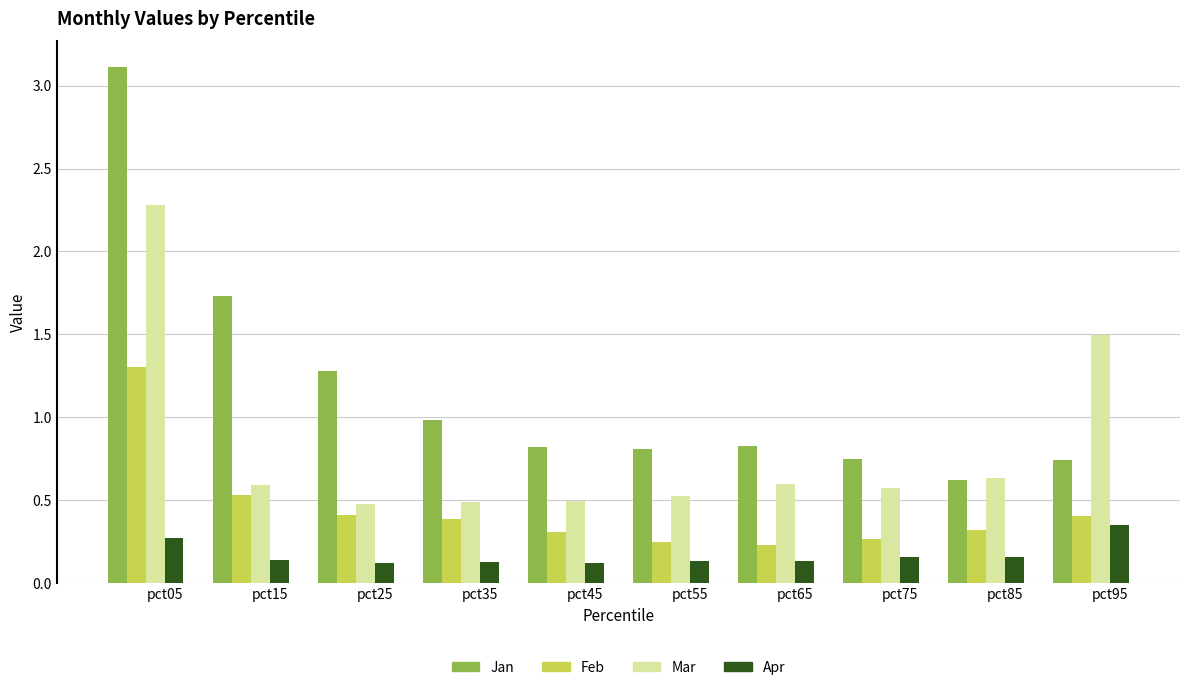

What is the difference between the maximum and minimum values in the Feb series?

1.1